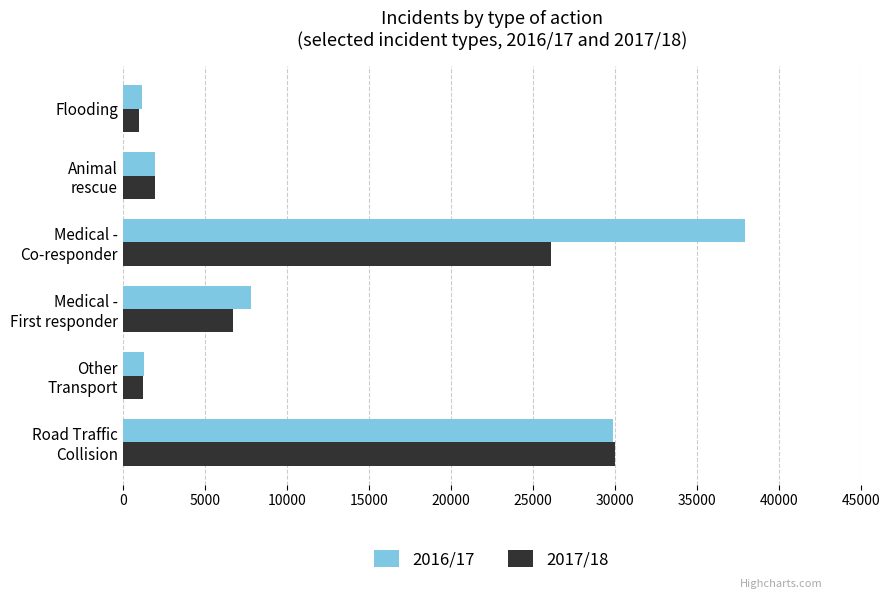

Count the number of categories in the chart.

6